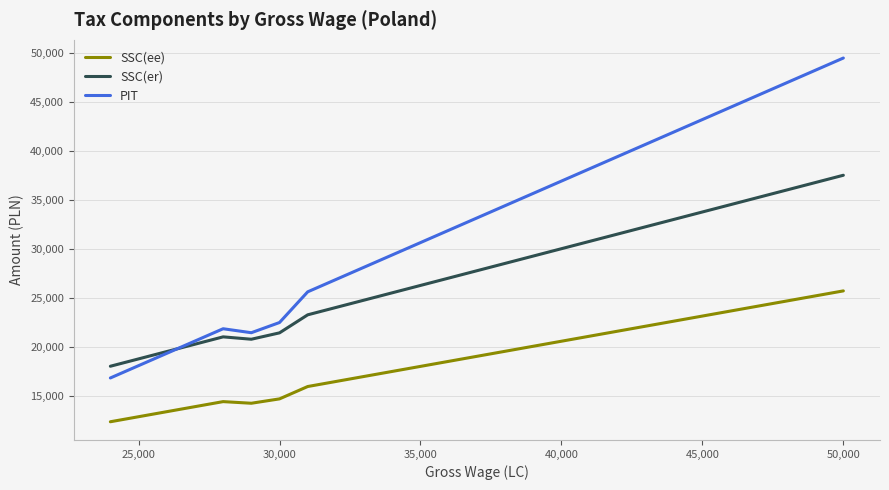

What is the minimum value for SSC(ee)?

12338.0